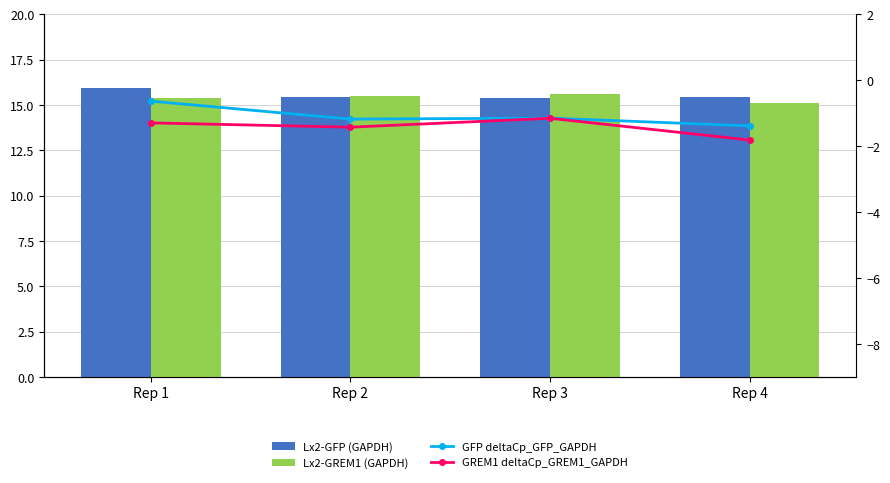

The value of Lx2-GFP (GAPDH) at Rep 2 is 20.8. True or false?

False